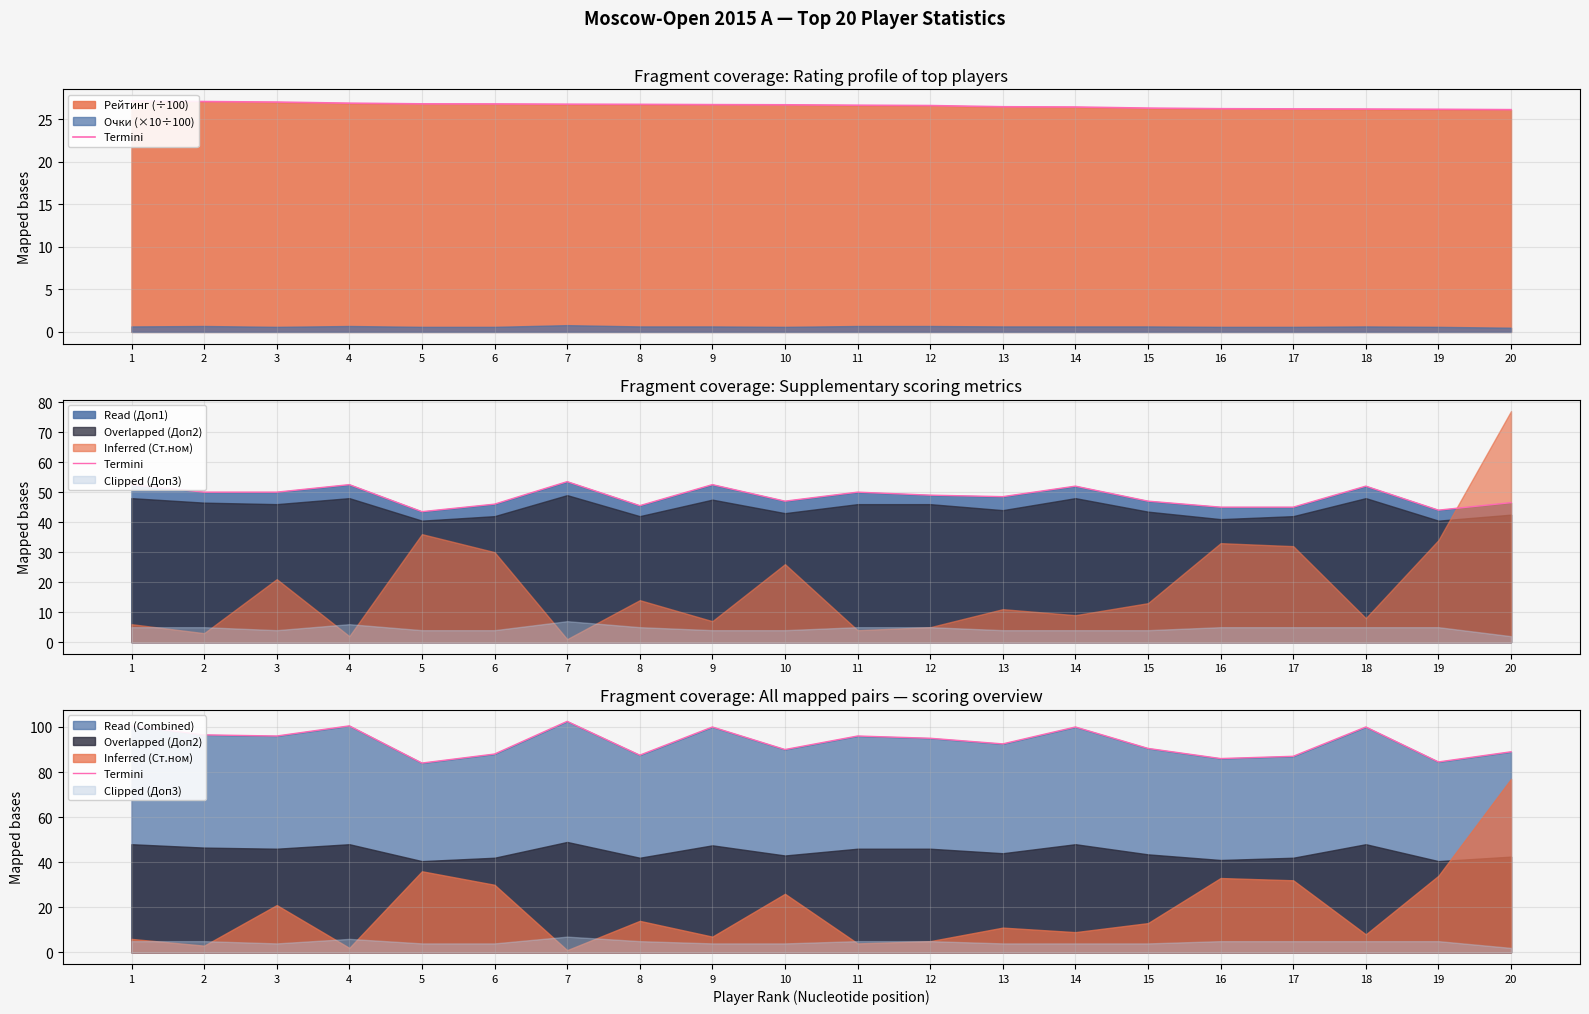

Is it true that the value at 16 is 86.0?

True